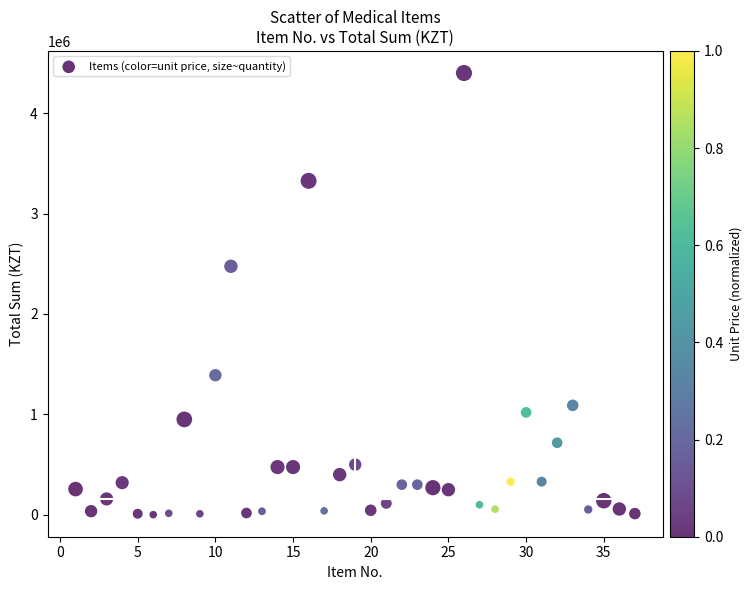

What is the range of Y values (max minus min)?

4398545